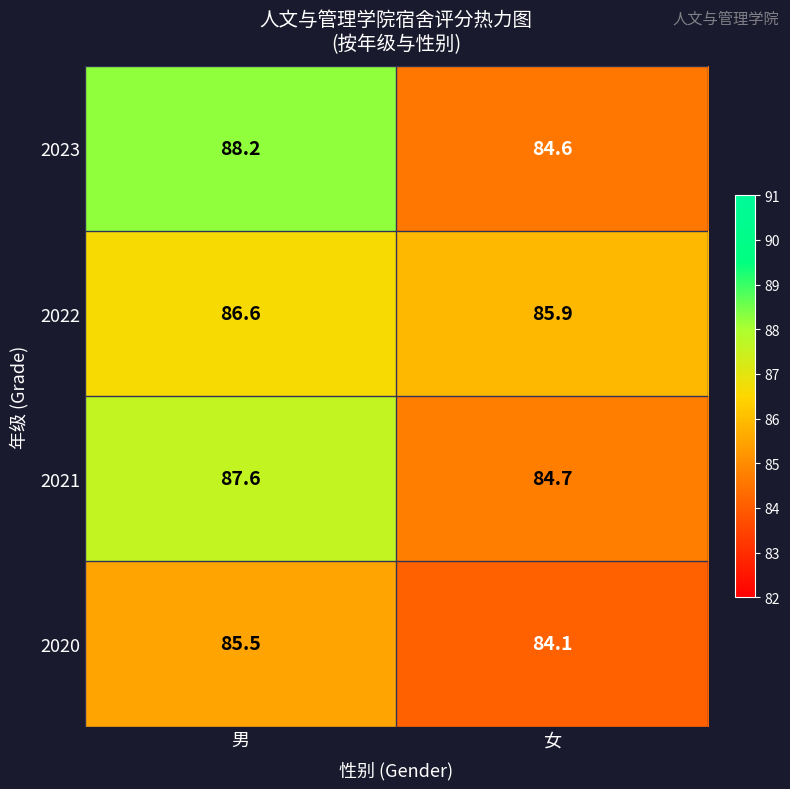

At which category does the chart reach its peak across all series?

男